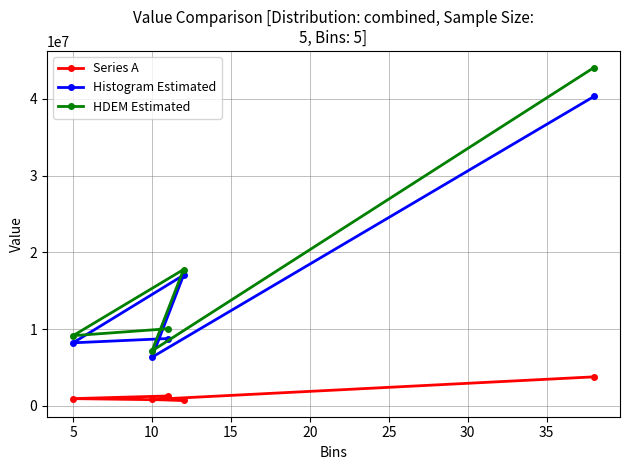

What is the maximum value shown in the chart?

44092409